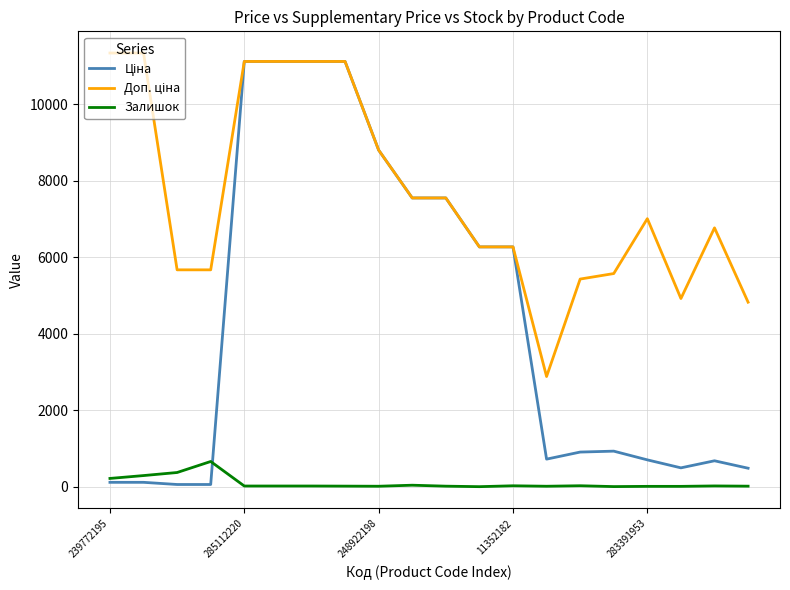

How many lines are shown in the chart?

3